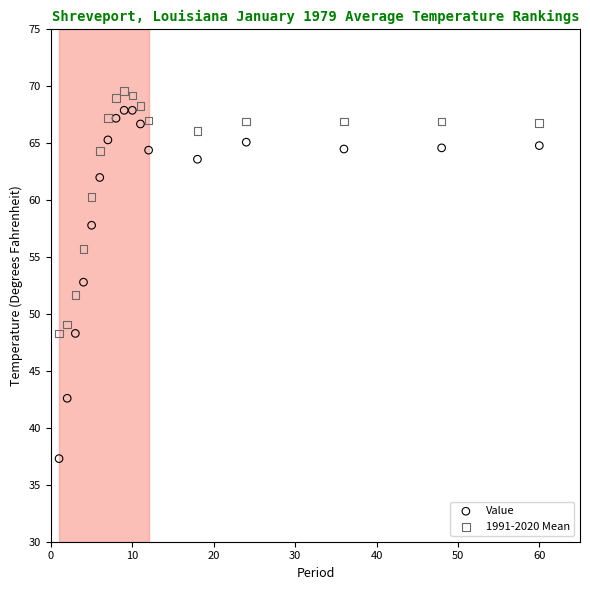

Which series reaches the maximum Y coordinate?

1991-2020 Mean